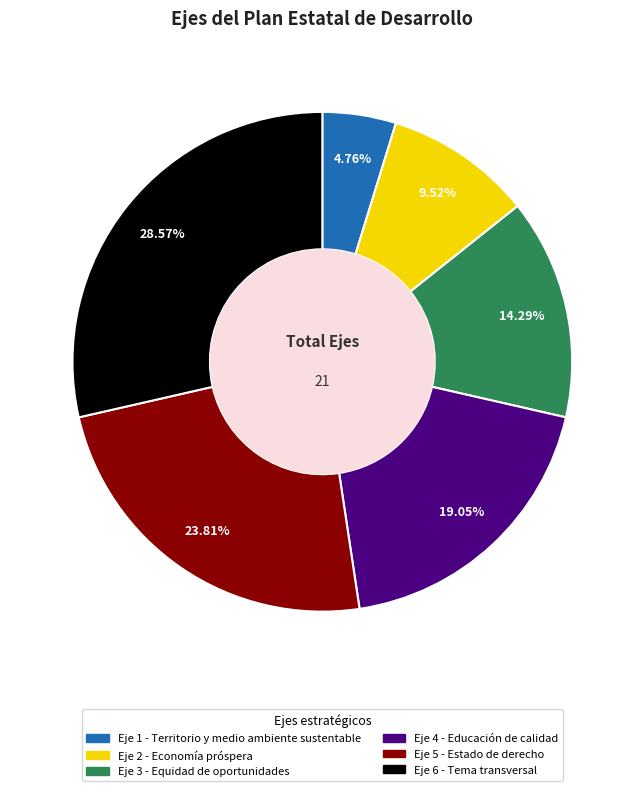

How many slices are in this pie chart?

6